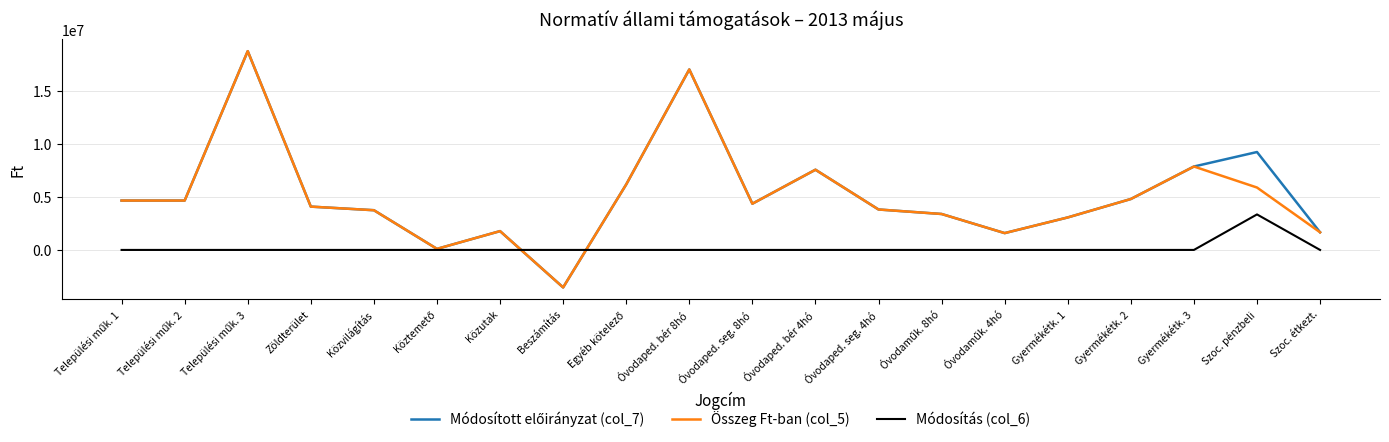

What is the minimum value for Összeg Ft-ban (col_5)?

-3529910